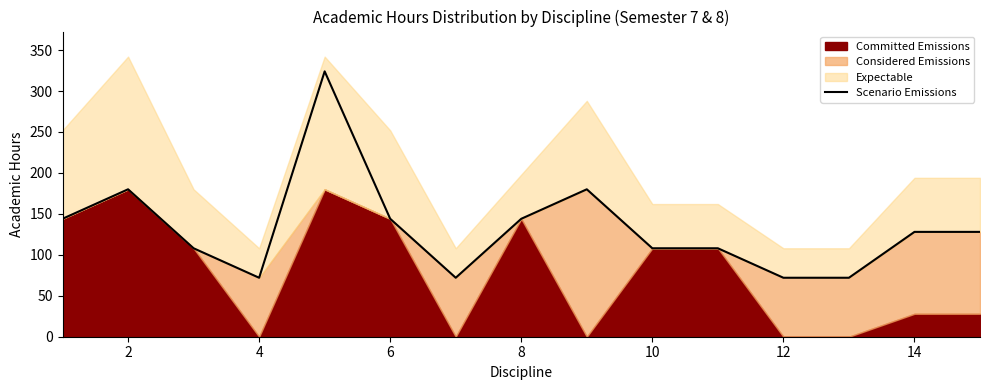

What is the maximum value for Scenario Emissions?

324